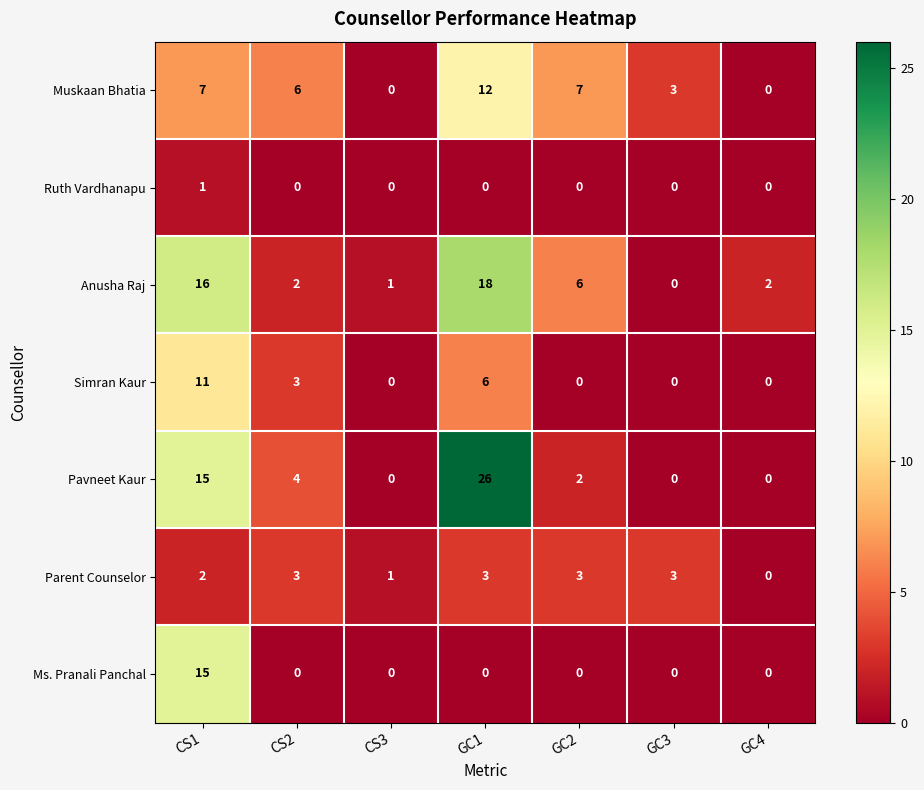

Where is Parent Counselor nearest to the value 1?

CS3